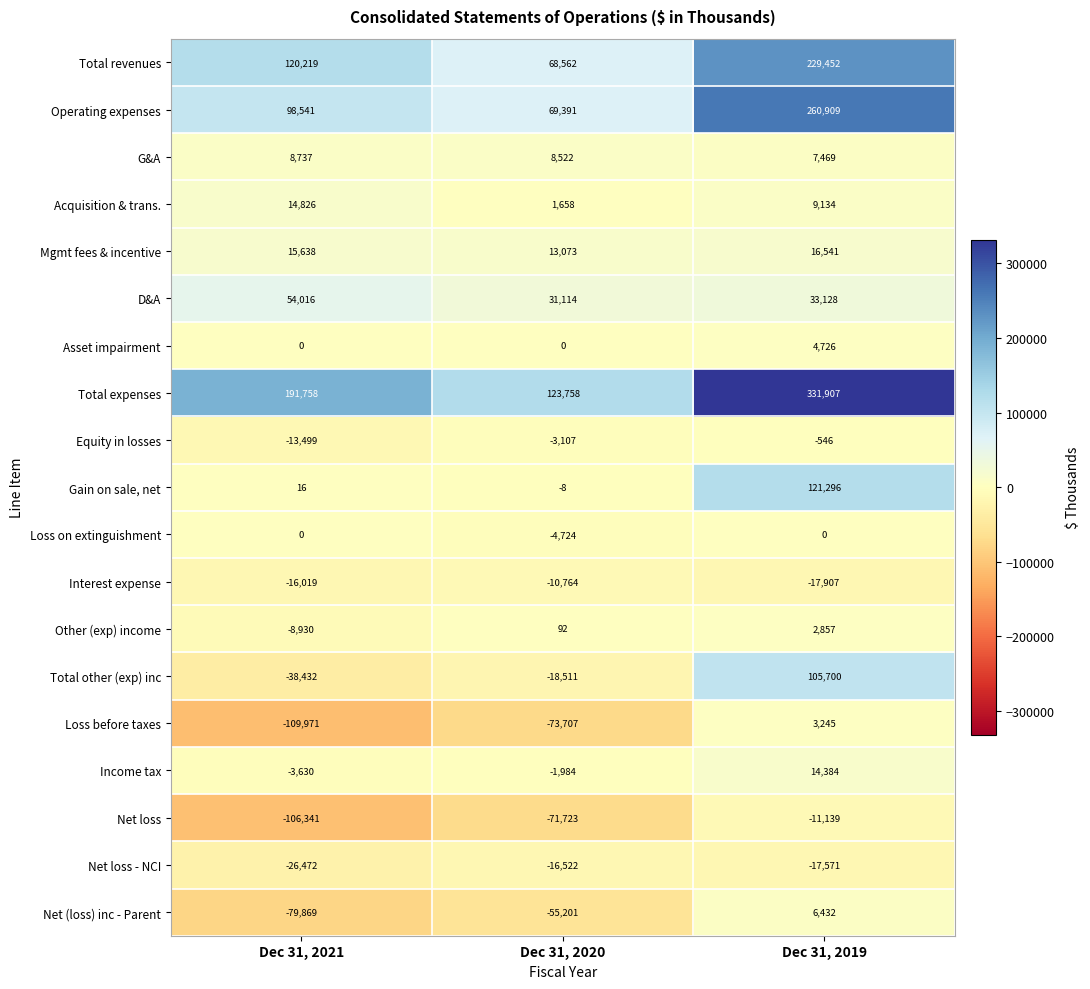

What is the spread (max minus min) of values at Dec 31, 2021?

301729